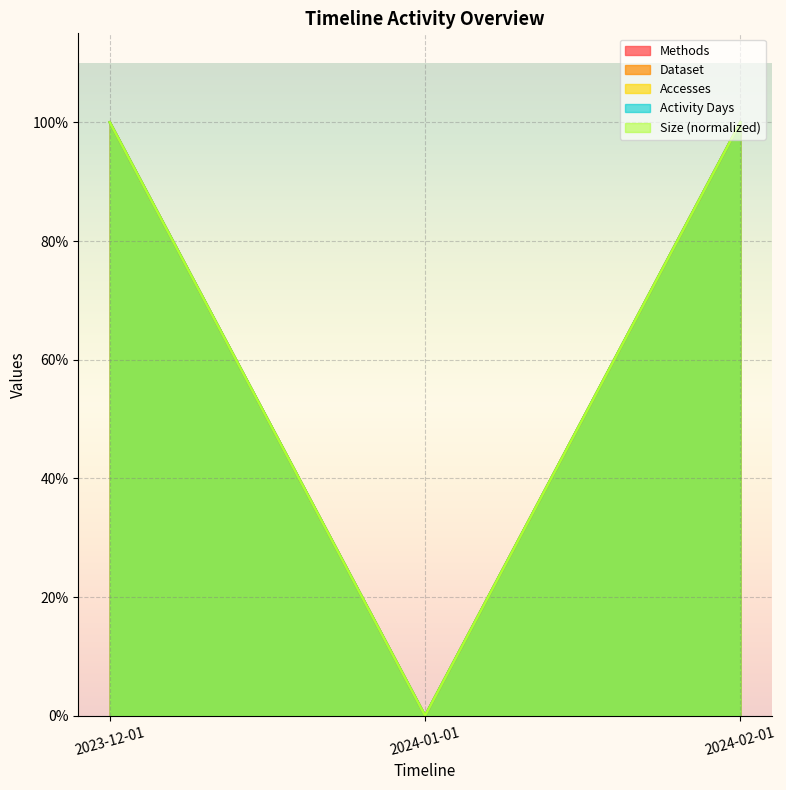

Rank the series at 2024-02-01 from highest to lowest value.

Methods, Dataset, Accesses, Size, Activity Days